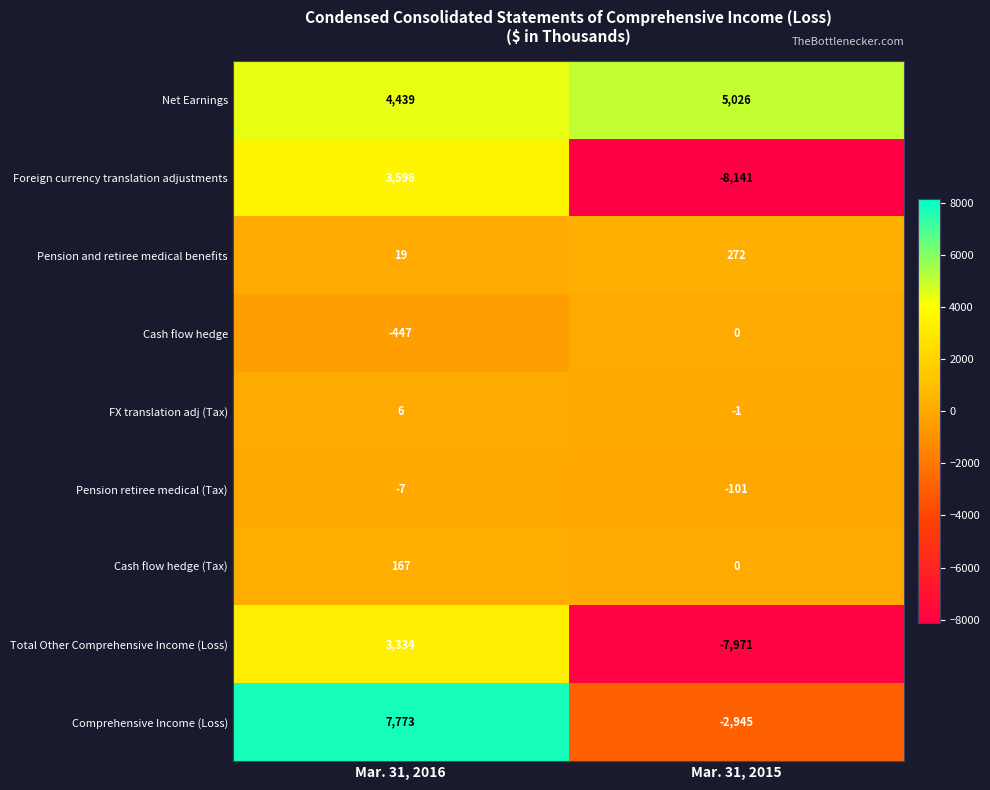

Is it true that Total Other Comprehensive Income (Loss) equals -7971 at Mar. 31, 2015?

True